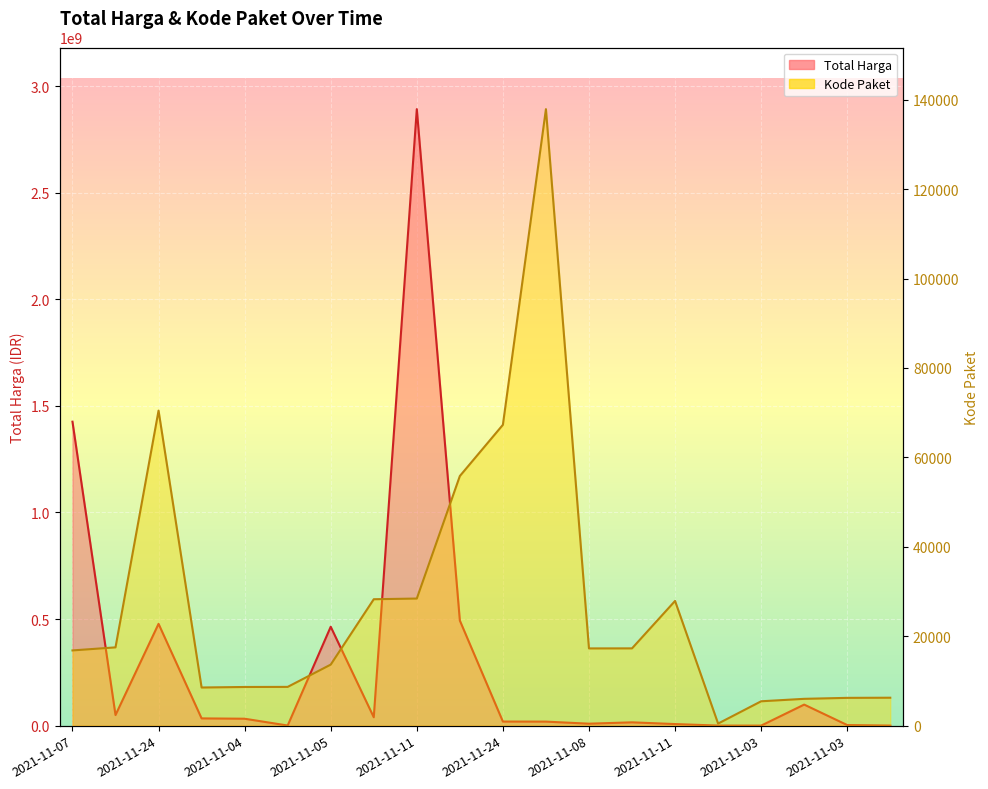

How many distinct data groups are displayed?

2